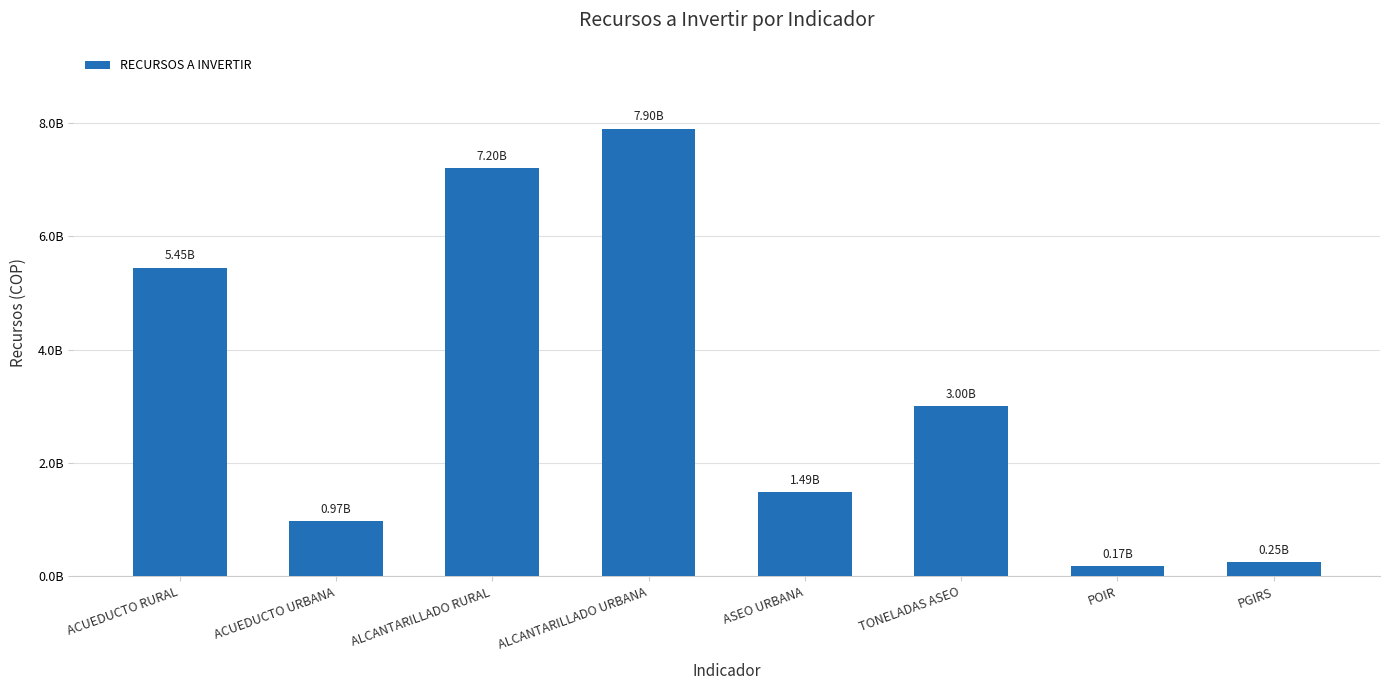

Are the bars horizontal?

No